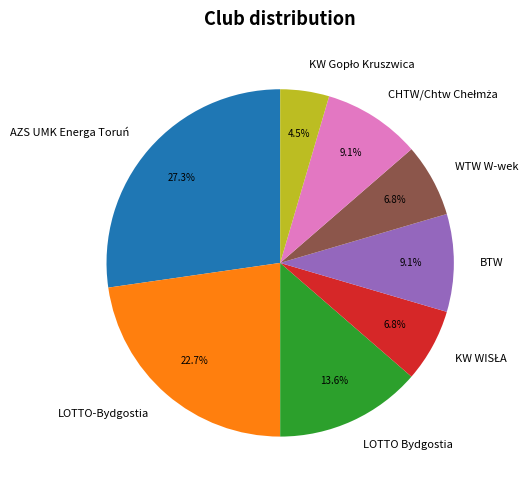

To the nearest percent, what portion does LOTTO Bydgostia represent?

14%